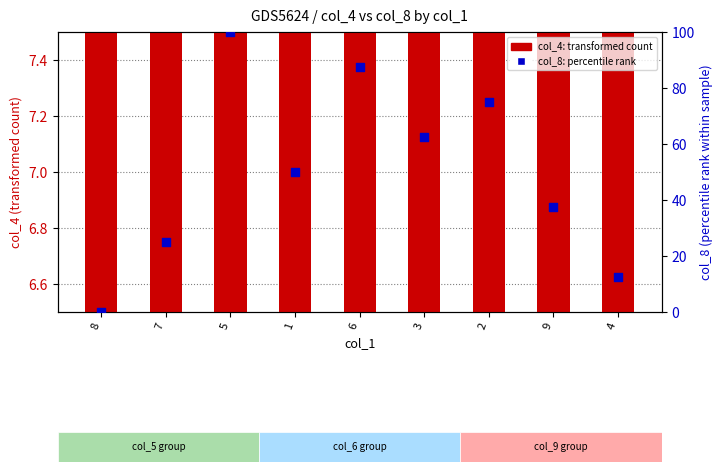

At which category is the sum across all series the highest?

5